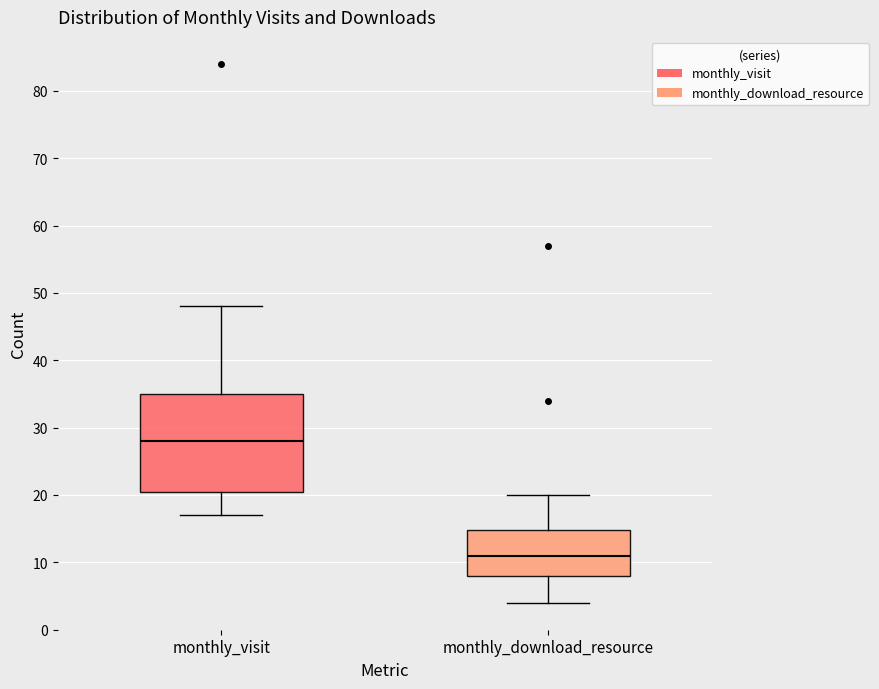

Which box is the tallest, from its lower edge to its upper edge?

monthly_visit